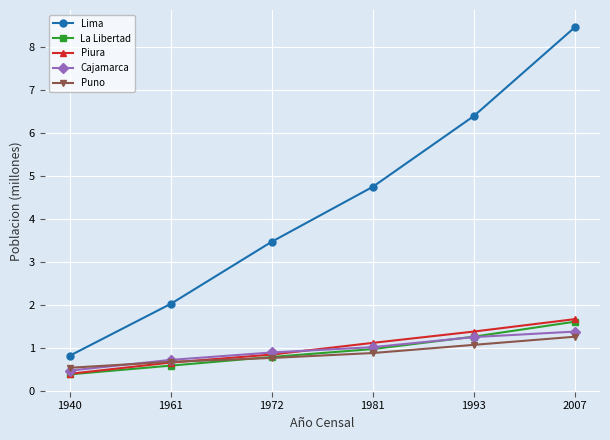

What is the spread (max minus min) of values at 1972?

2.7